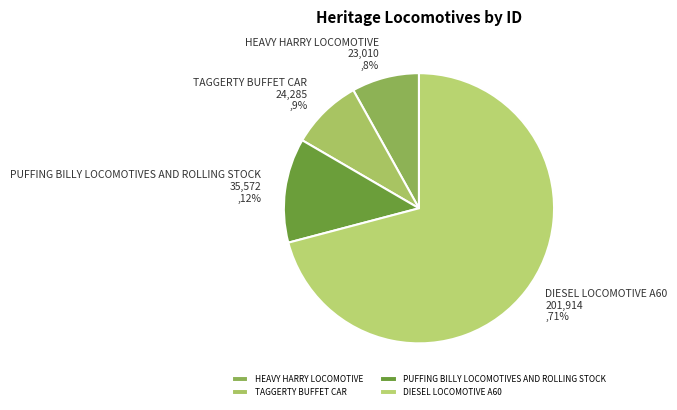

What percentage is the HEAVY HARRY LOCOMOTIVE slice, to the nearest percent?

8%